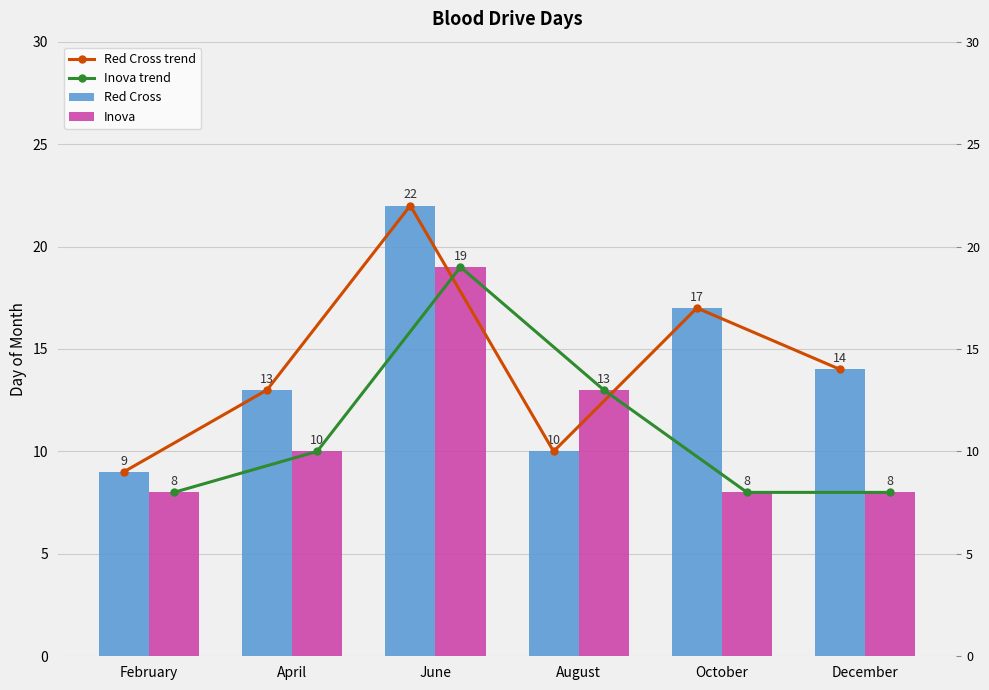

The value of Inova at February is 4. True or false?

False